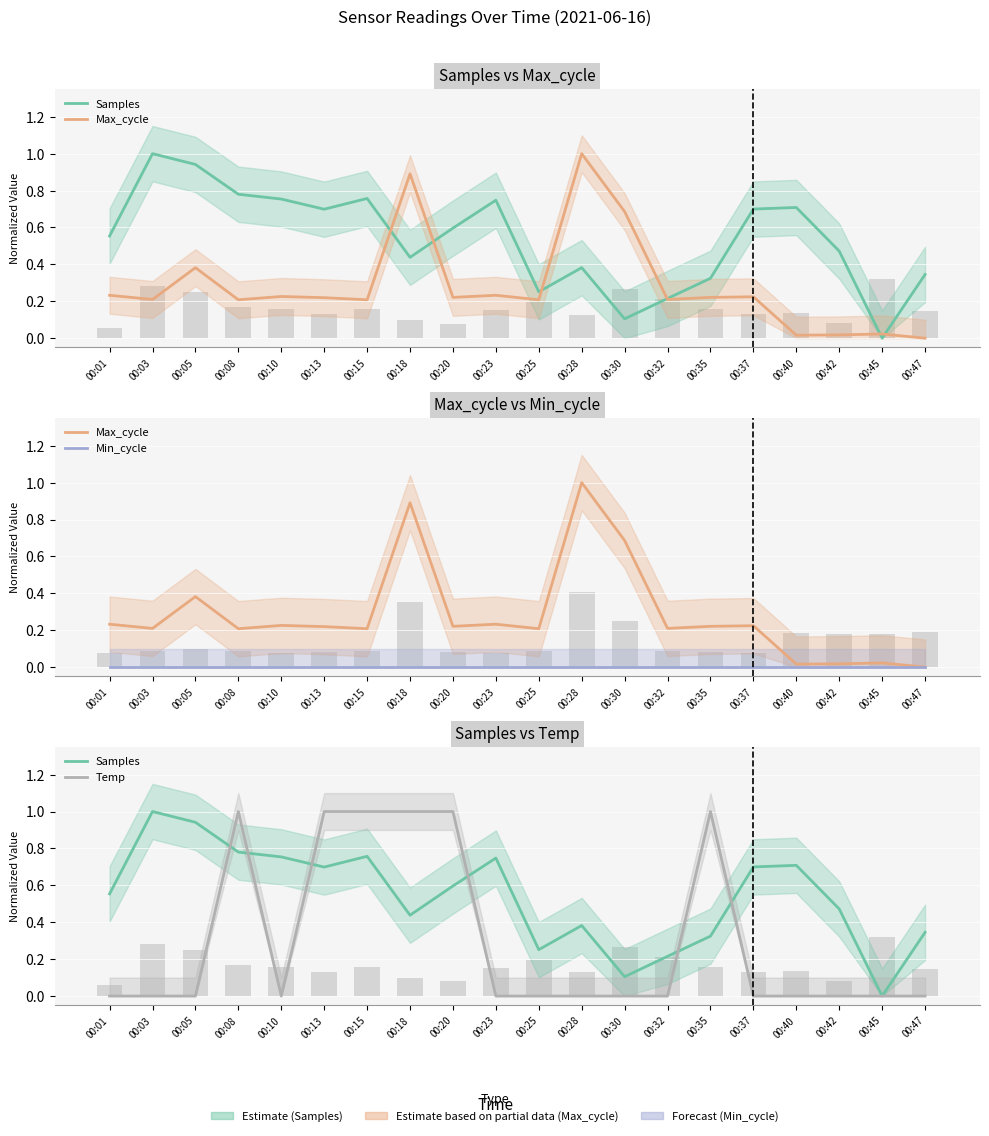

What is the maximum value shown in the chart?

1.0